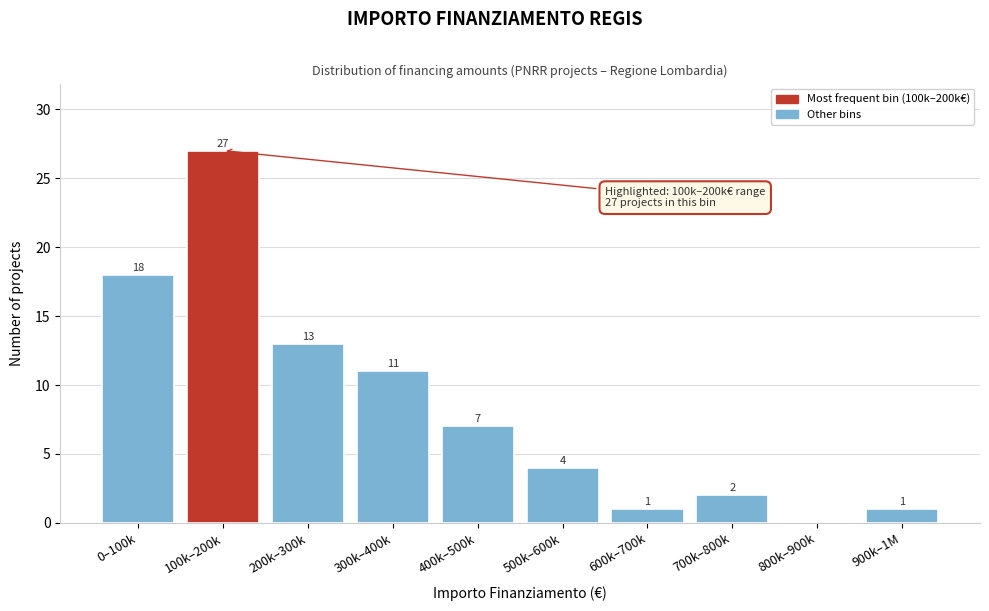

Reading left to right, what are all the values shown in this chart?

0–100k=18	100k–200k=27	200k–300k=13	300k–400k=11	400k–500k=7	500k–600k=4	600k–700k=1	700k–800k=2	800k–900k=0	900k–1M=1